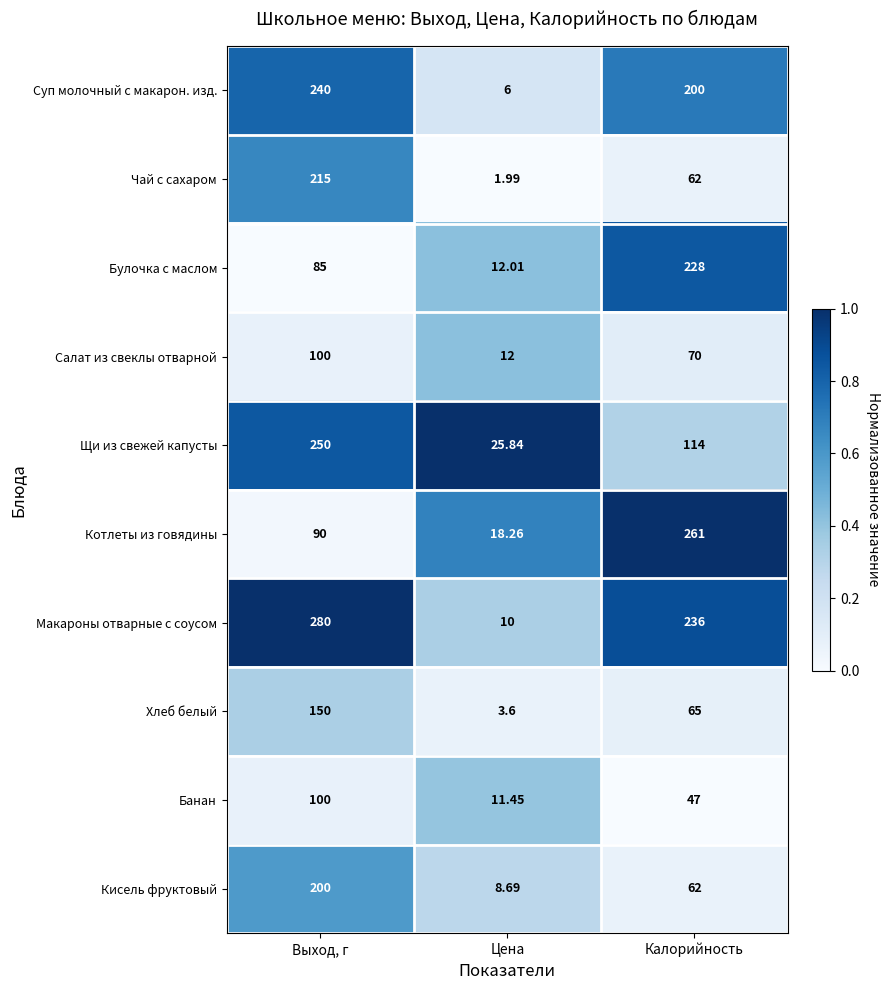

At which category is the sum across all series the highest?

Выход, г